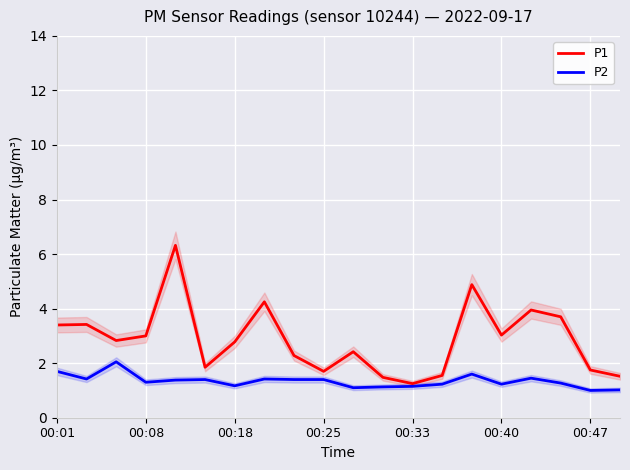

The value of P2 at 00:25 is 1.4. True or false?

True